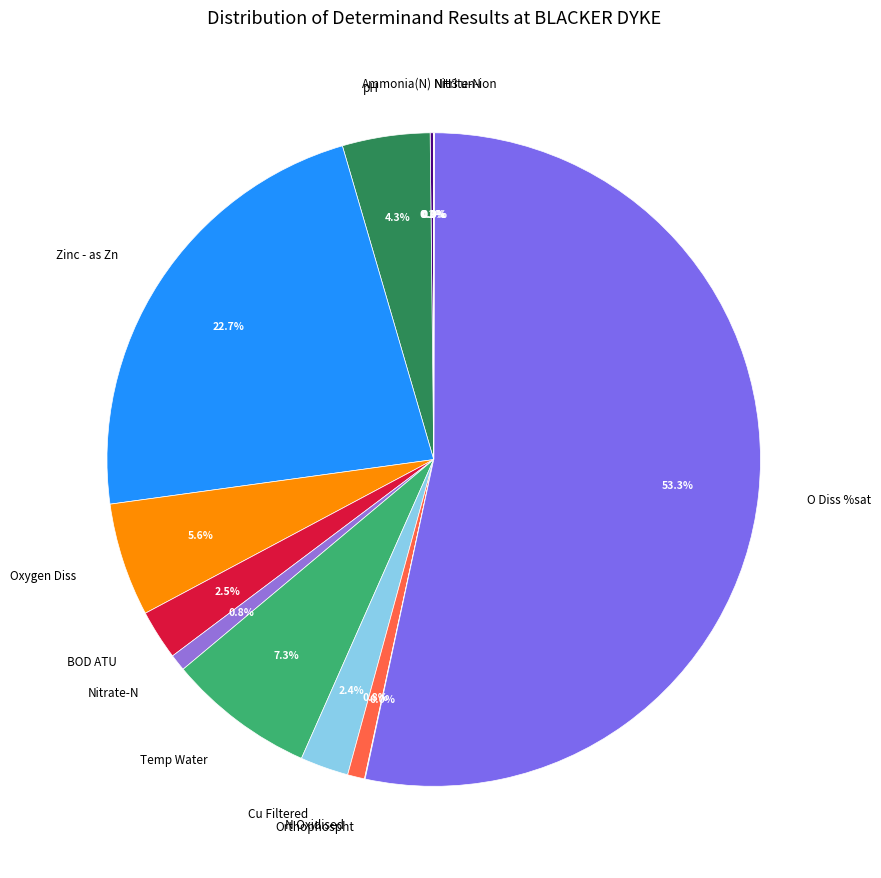

Between Zinc - as Zn and BOD ATU, which is larger?

Zinc - as Zn